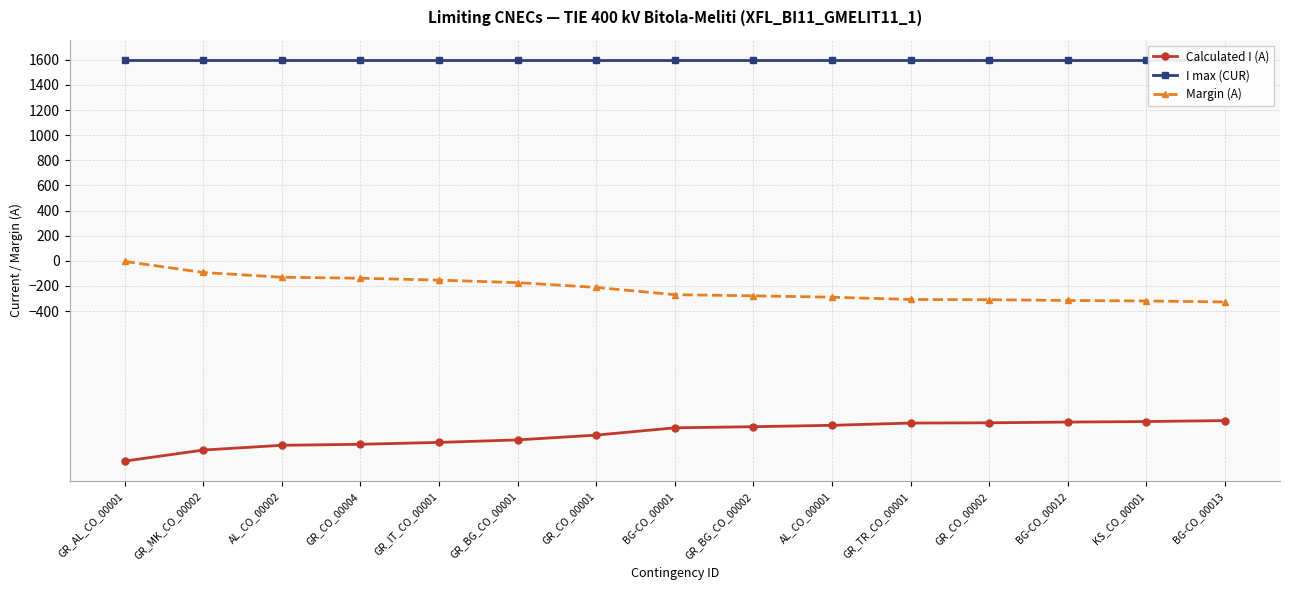

What is the sum of the I max (CUR) values at KS_CO_00001 and GR_CO_00002?

3200